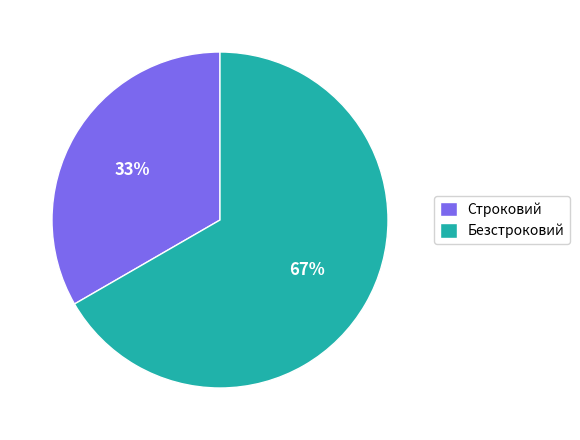

To the nearest percent, what is the average slice percentage?

50%